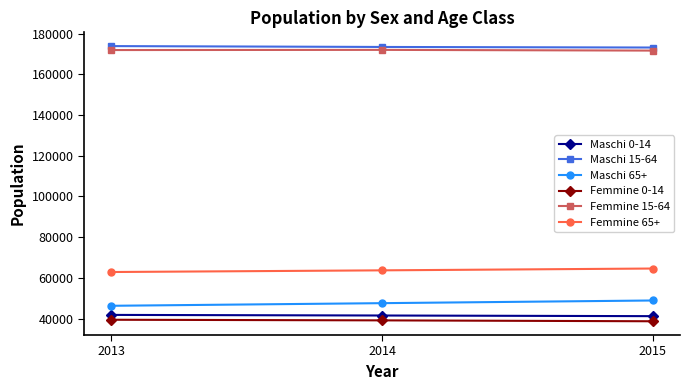

Is the value of Maschi 15-64 at 2014 greater than the value of Femmine 0-14 at 2014?

Yes